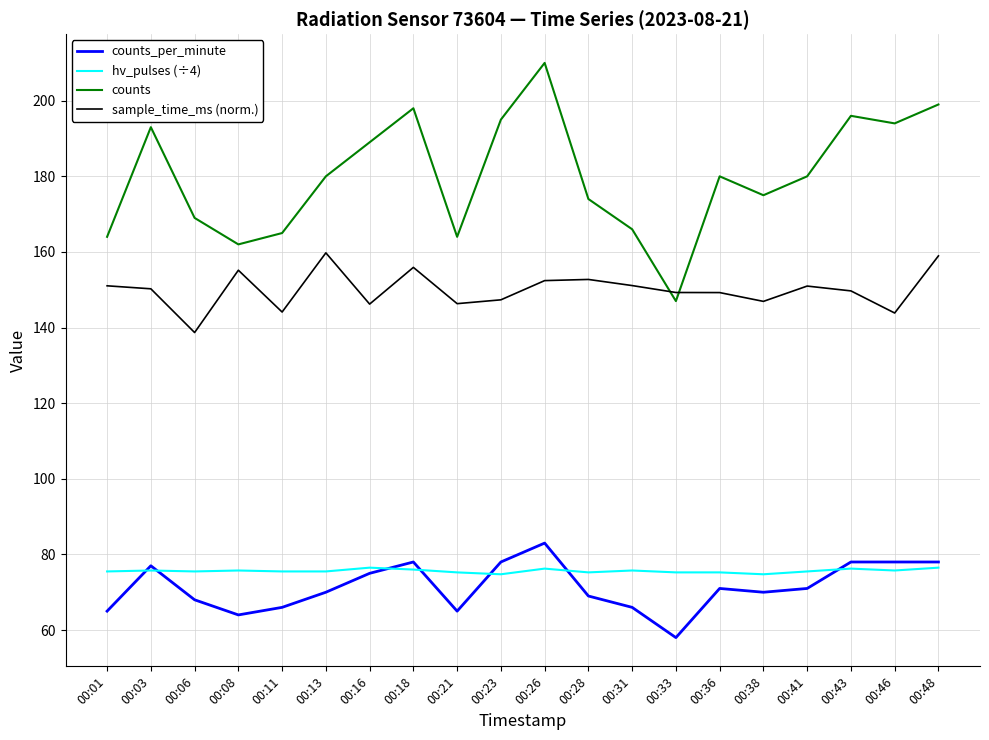

Is it true that counts equals 250.6 at 00:28?

False